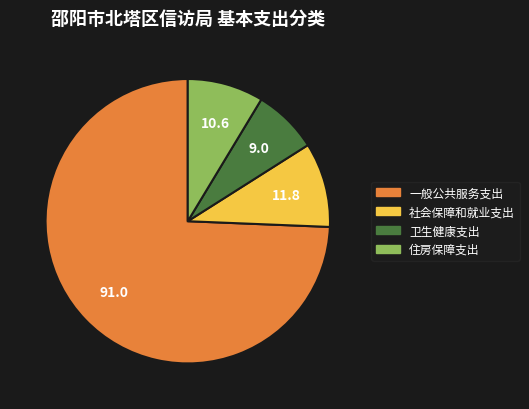

Does 卫生健康支出 account for over 50% of the chart?

No